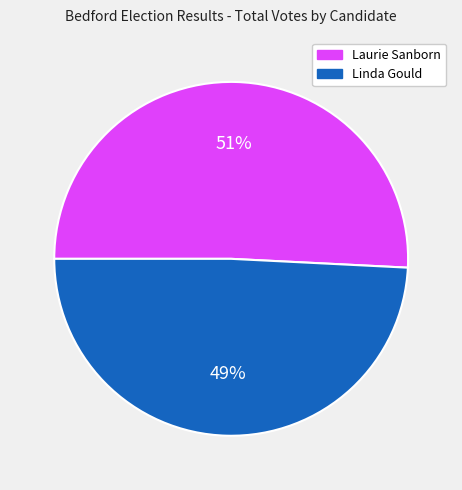

How many slices are in this pie chart?

2